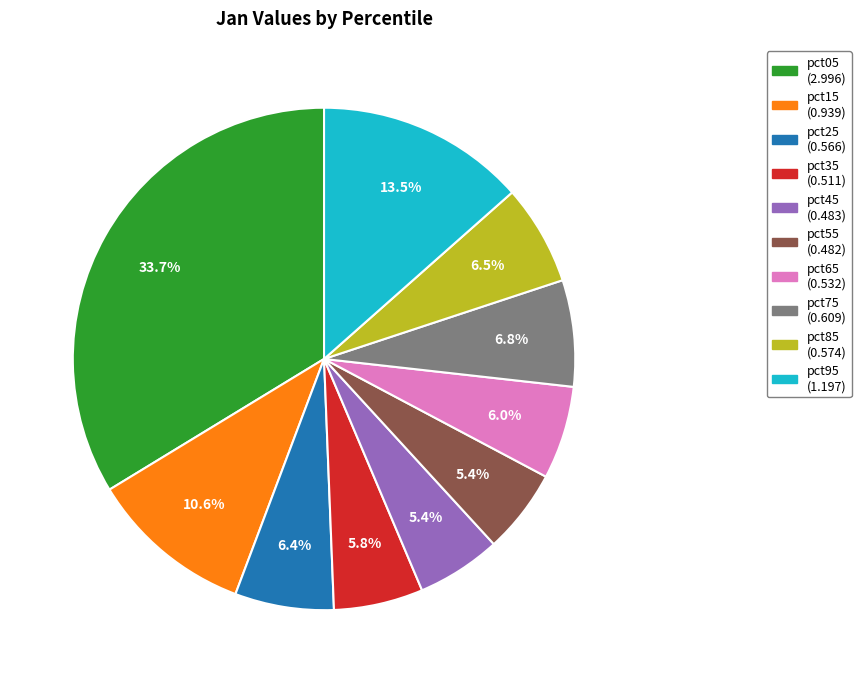

What portion of the pie excludes pct45?

94.6%